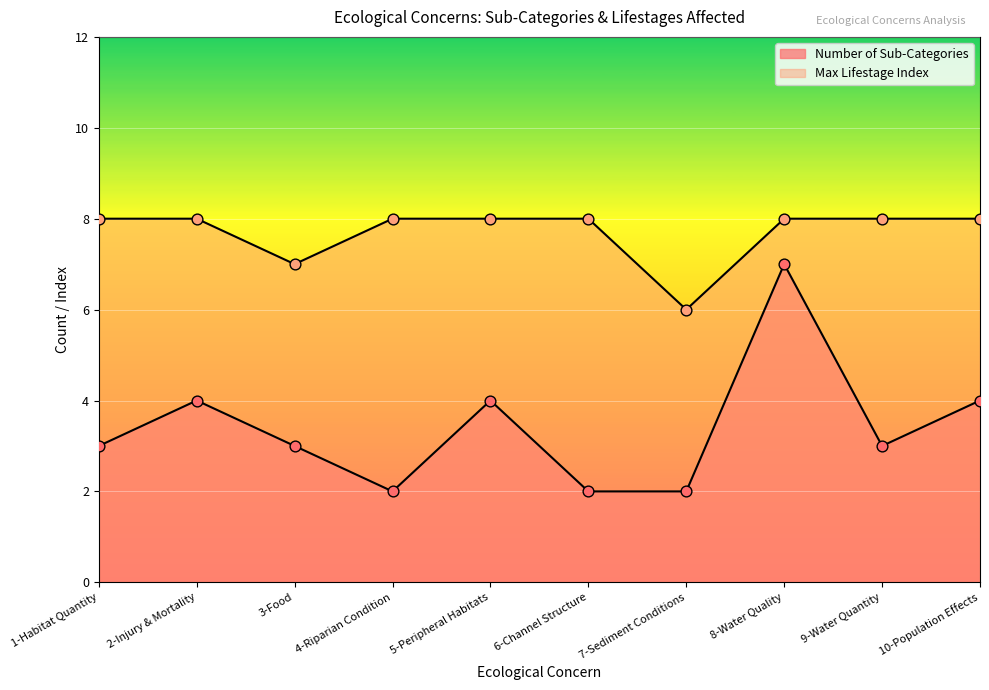

Which series reaches the minimum Y coordinate?

Number of Sub-Categories